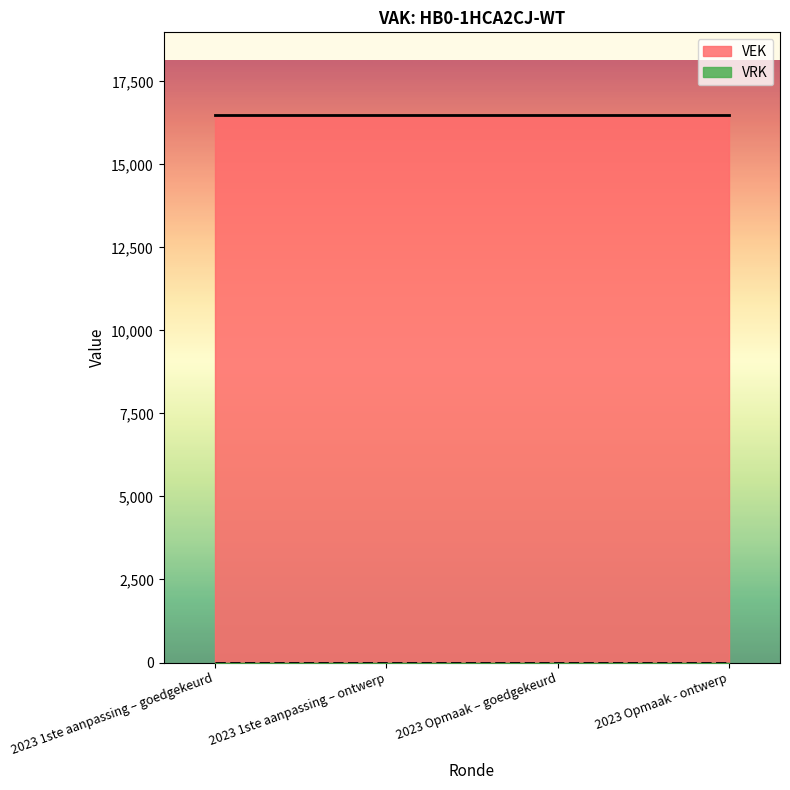

Which category has the highest value across all series?

2023 1ste aanpassing – goedgekeurd